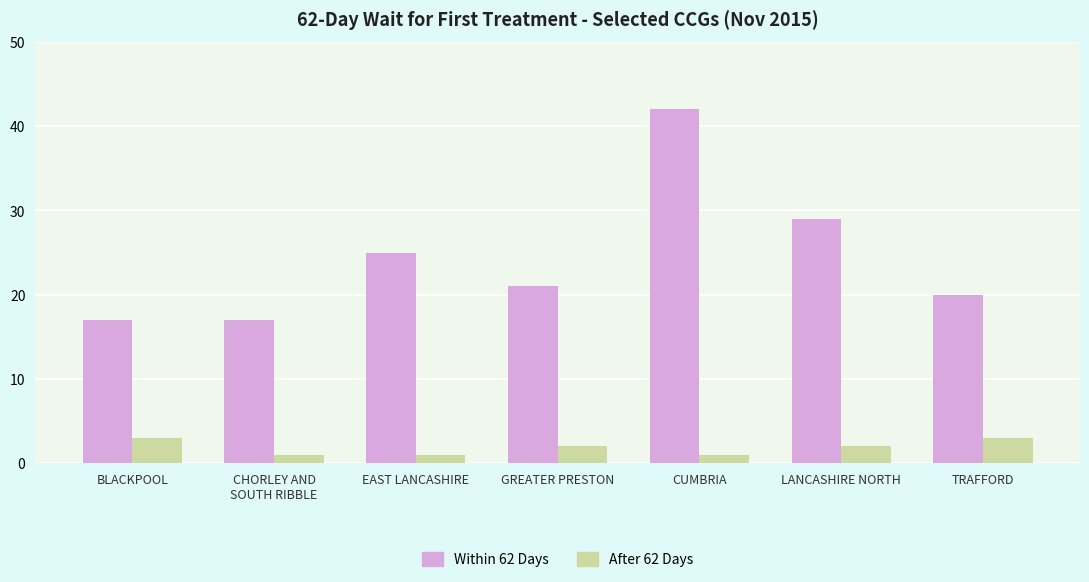

Reading left to right, list all the values displayed in this chart.

Within 62 Days: 17	17	25	21	42	29	20
After 62 Days: 3	1	1	2	1	2	3